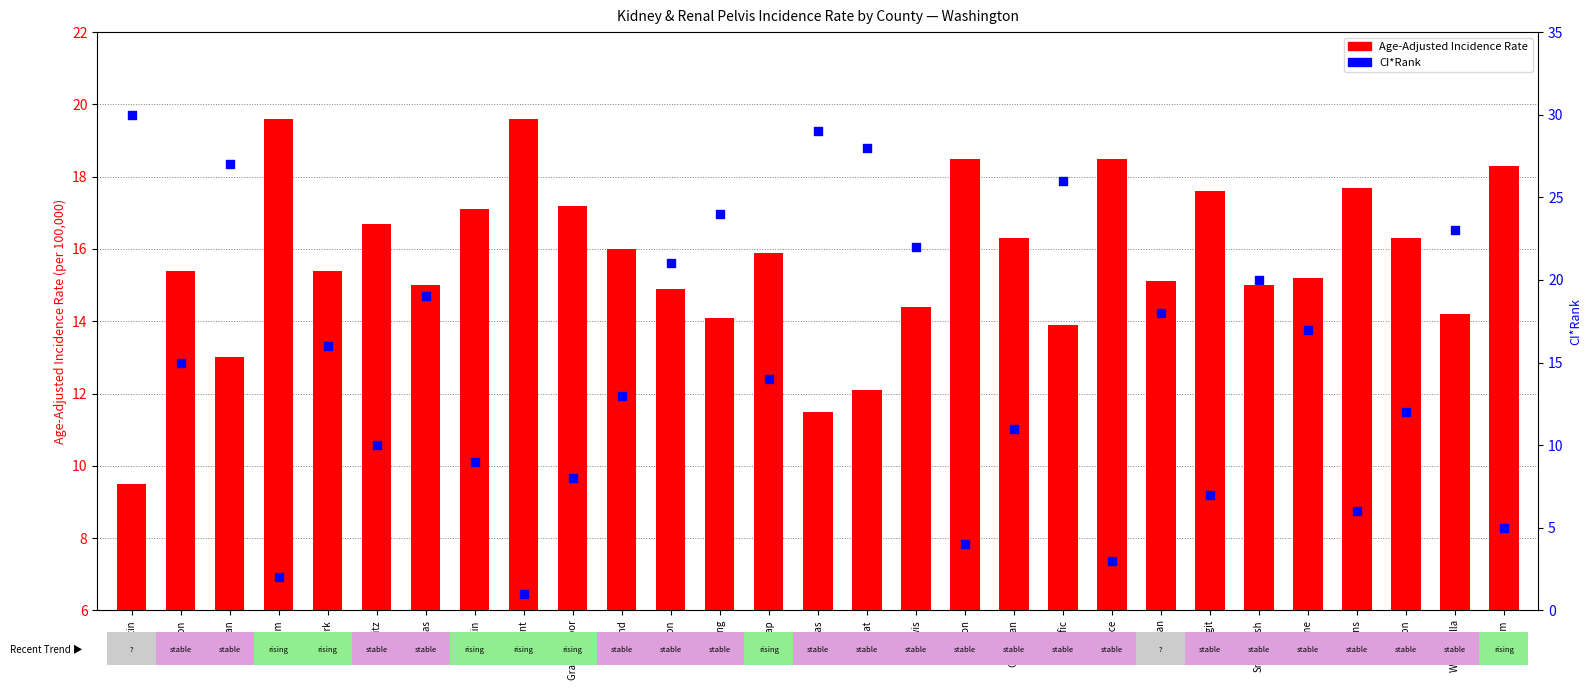

What is the total value across all series at Skagit?

24.6